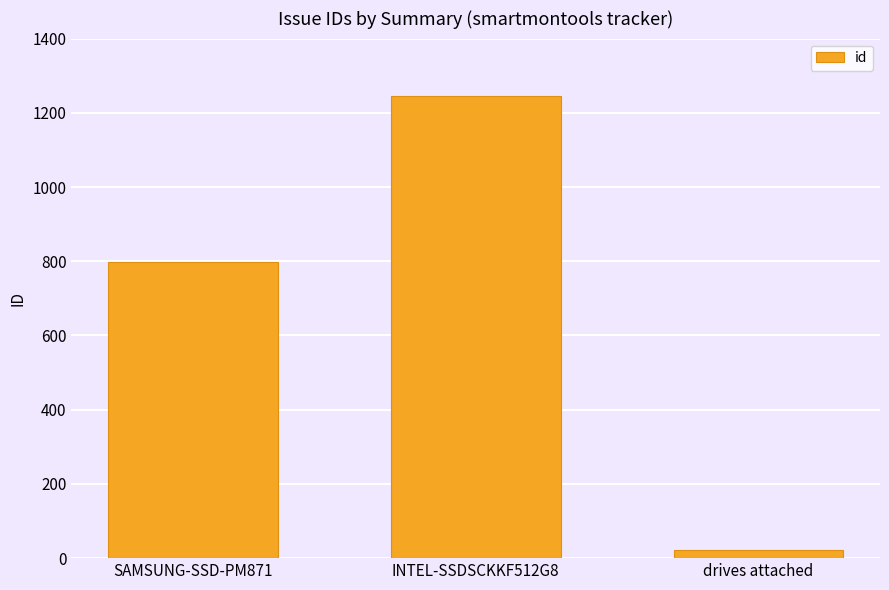

What is the approximate value at SAMSUNG-SSD-PM871, to the nearest 100?

800